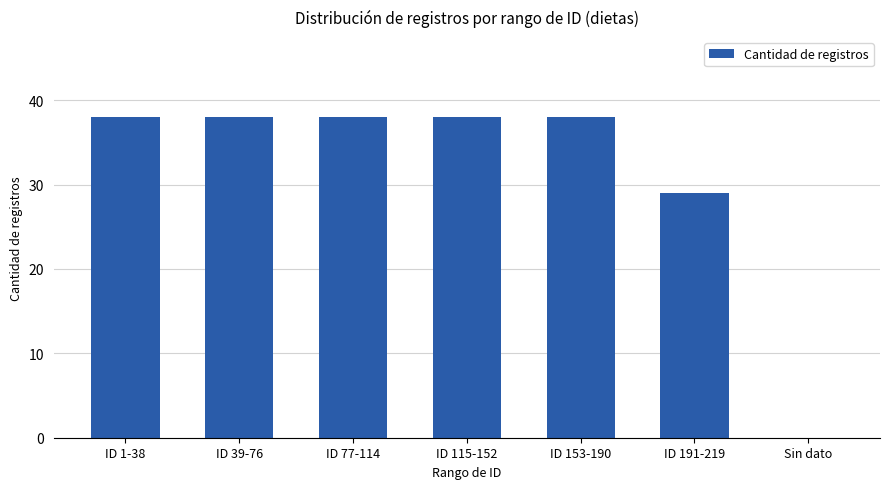

What is the greatest value displayed?

38